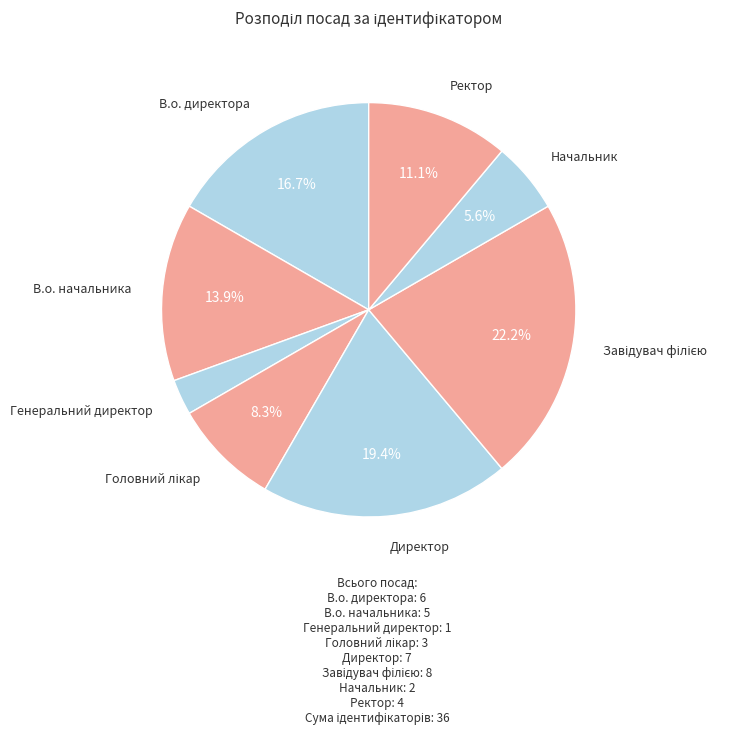

Which category has the smallest portion of the pie?

Генеральний директор